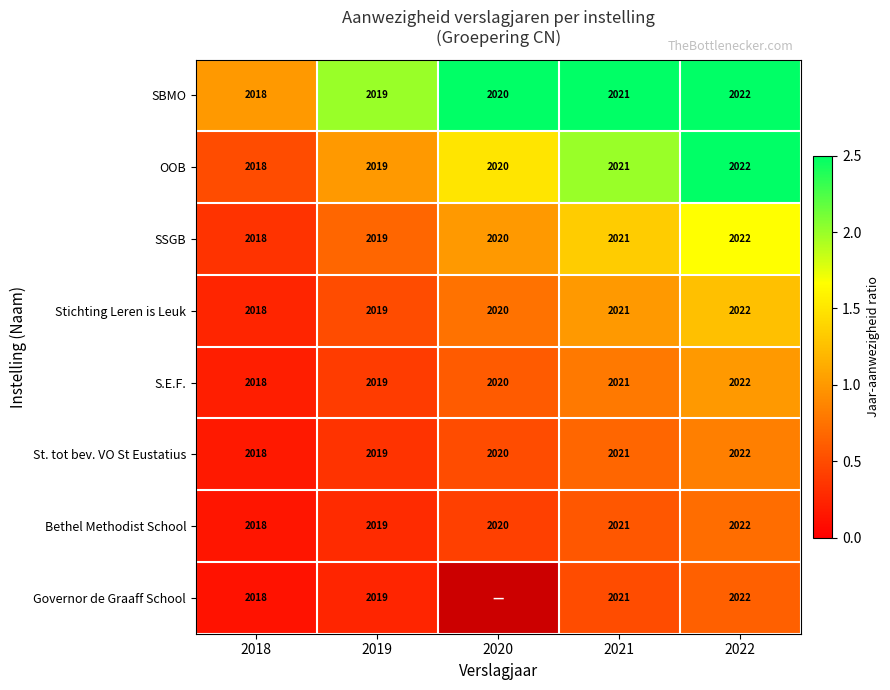

The value of SBMO at 2018 is 0.7. True or false?

False